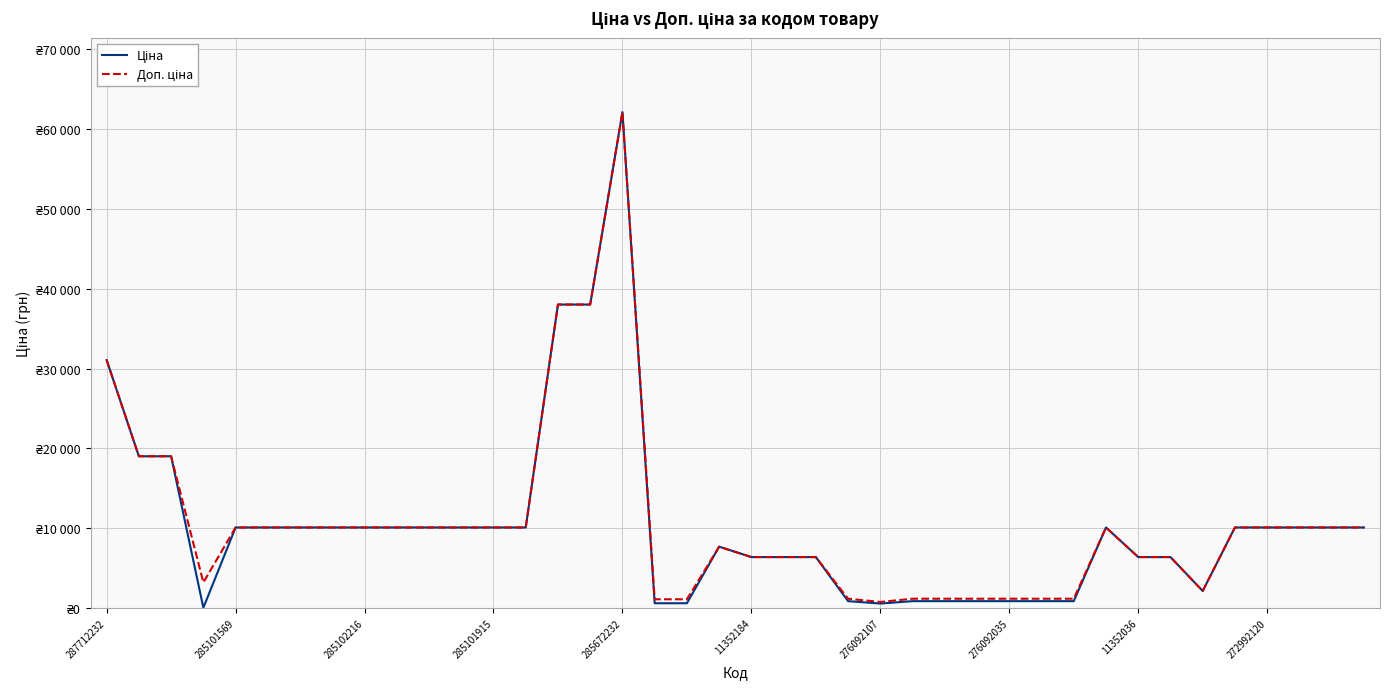

Does the chart display data point markers on the line(s)?

No